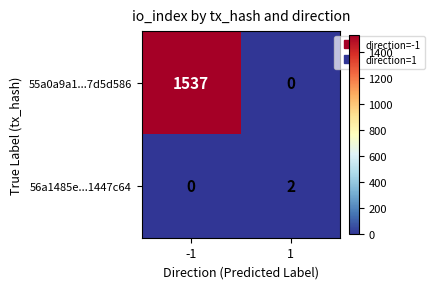

At how many categories does at least one series exceed 1257?

1